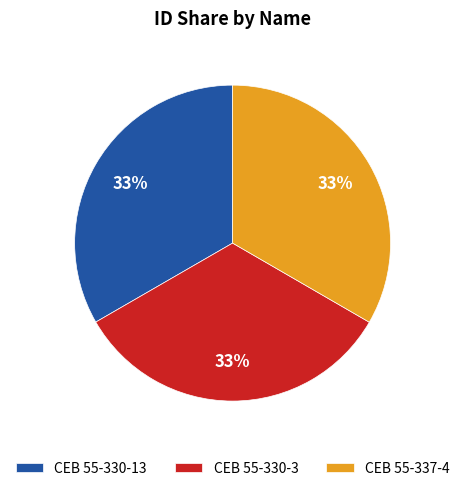

What is the ratio of the value at CEB 55-337-4 to the value at CEB 55-330-3?

1.0